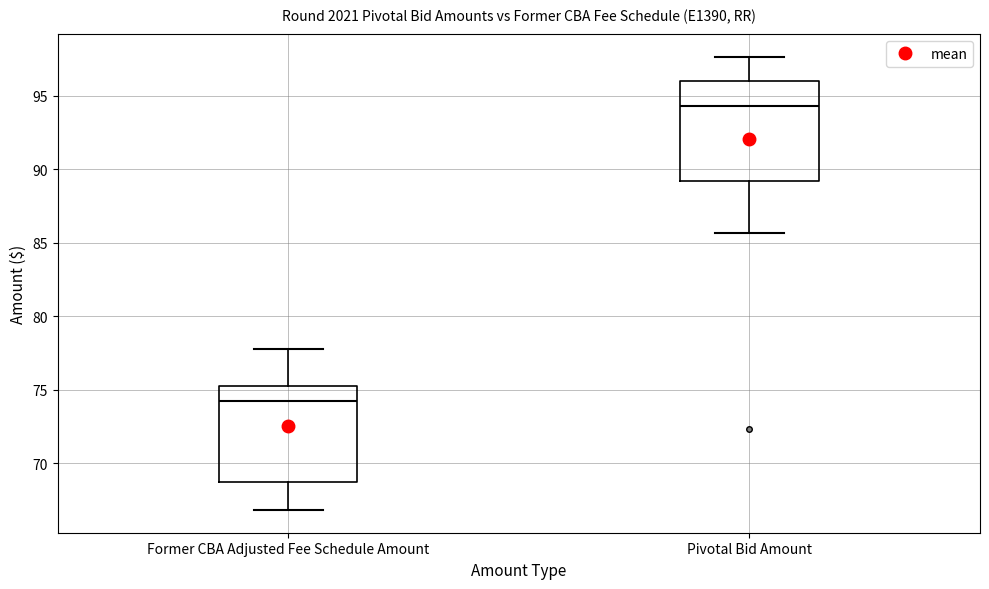

Where is the upper edge of the box for Former CBA Adjusted Fee Schedule Amount on the y-axis? The values are not printed on the chart, so give them approximately, as read against the axis.

75.5